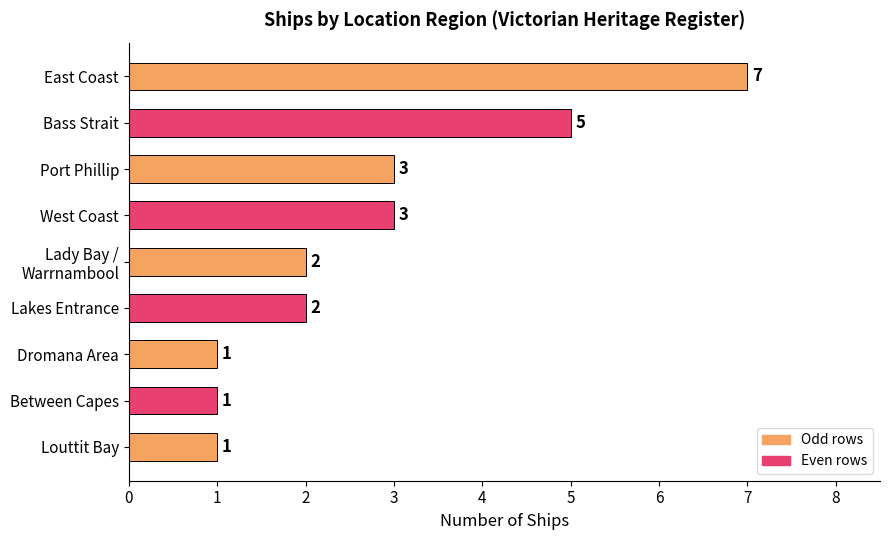

What is the approximate value at Port Phillip?

3